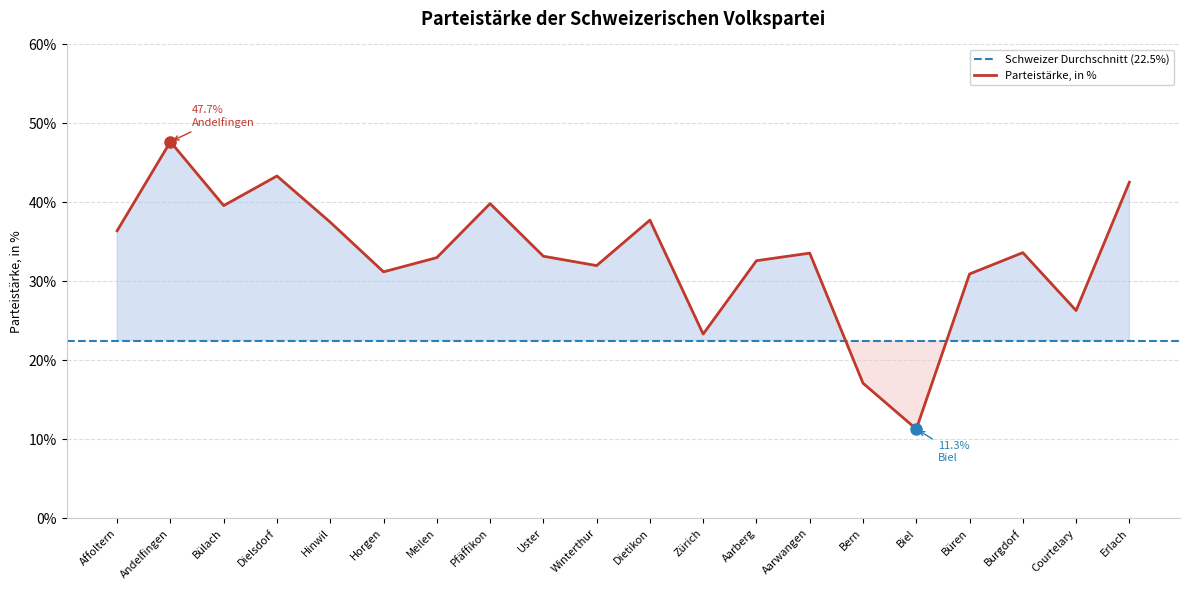

How many data points does each series have?

20